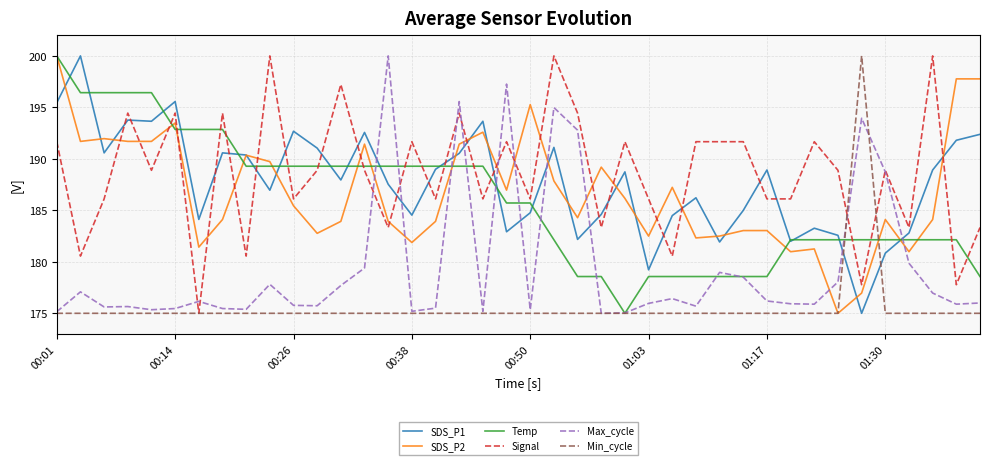

Is this an area chart (filled region under the line)?

No